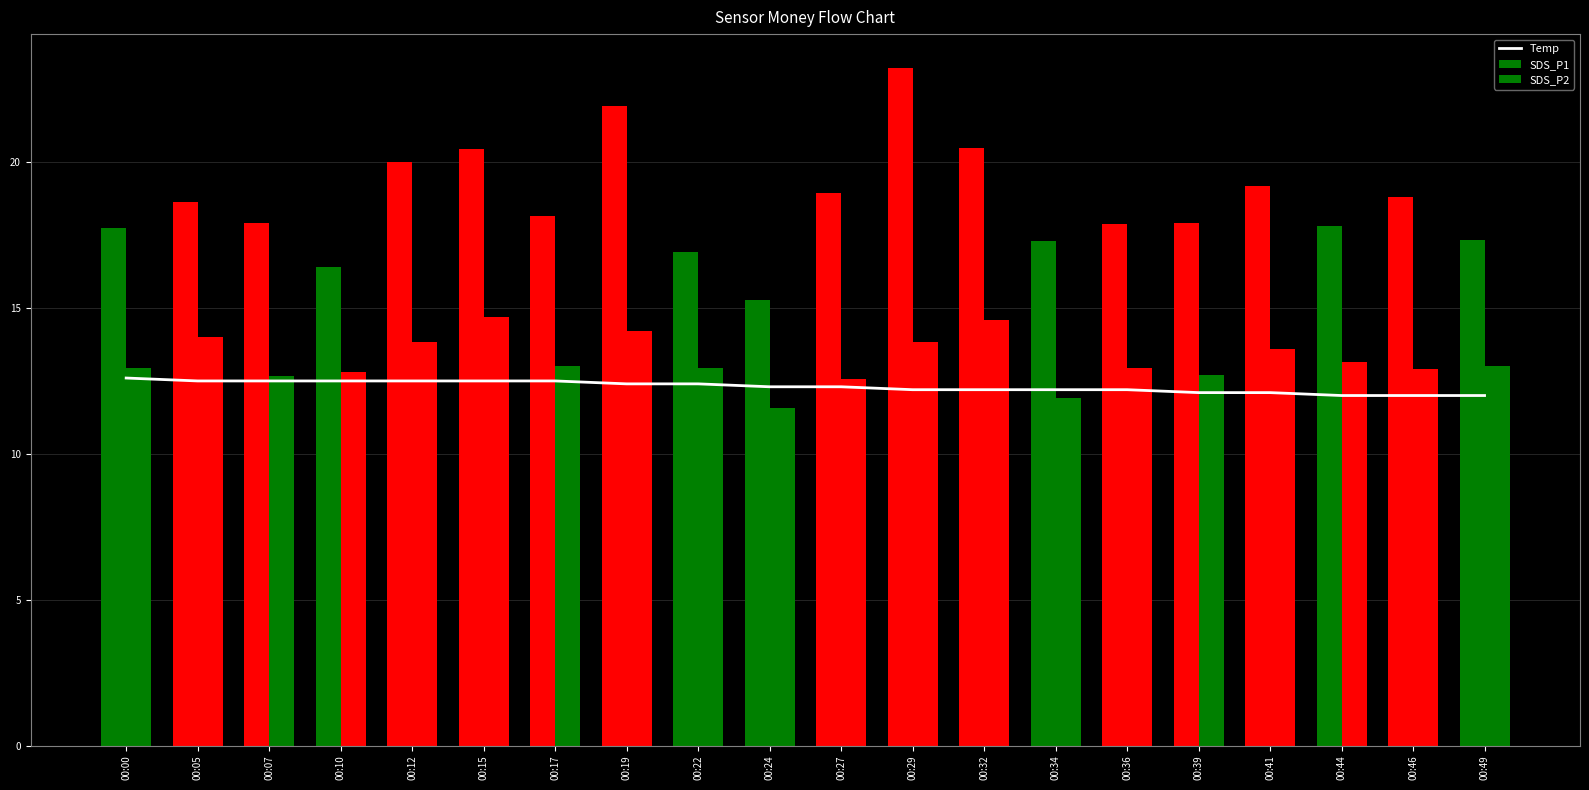

What is the difference between the highest and lowest values at 00:32?

8.3